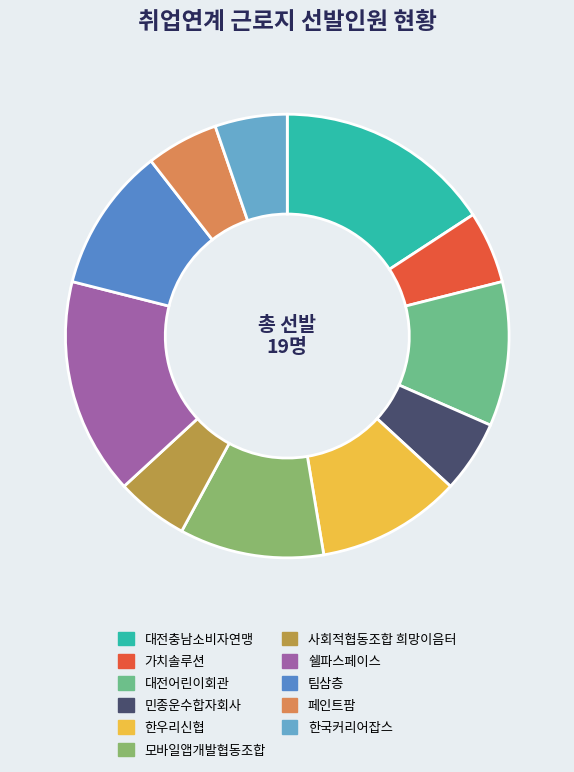

Rank the categories by value from highest to lowest.

대전충남소비자연맹, 쉘파스페이스, 대전어린이회관, 한우리신협, 모바일앱개발협동조합, 팀삼층, 가치솔루션, 민종운수합자회사, 사회적협동조합 희망이음터, 페인트팜, 한국커리어잡스